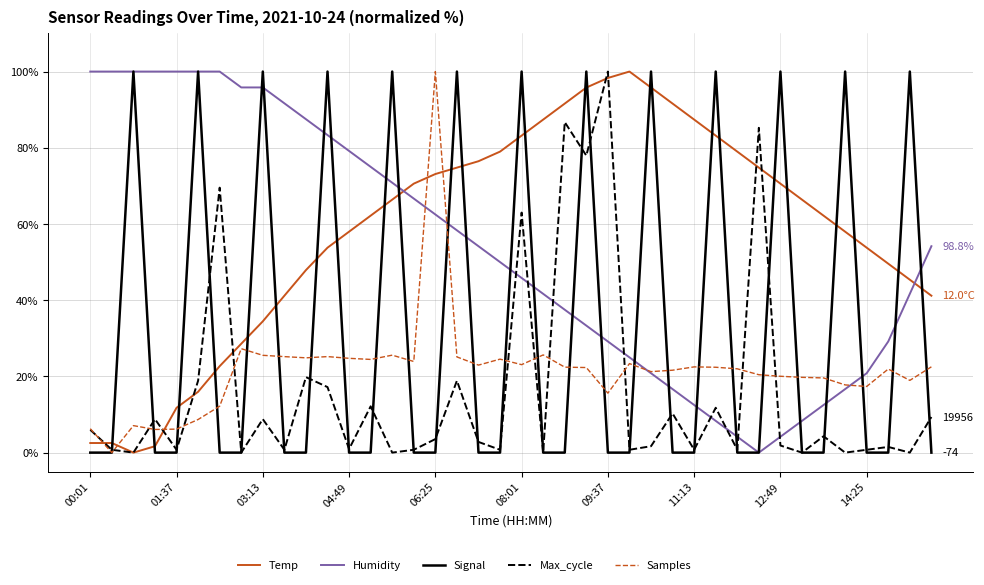

True or false: Signal and Temp intersect in this chart.

True